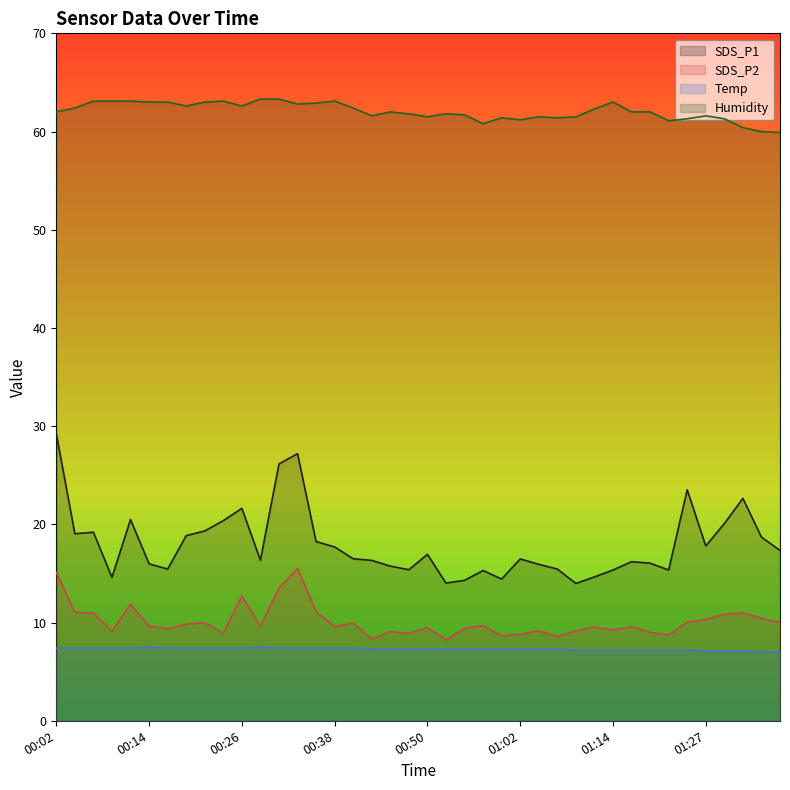

True or false: Humidity and Temp cross at least once.

False